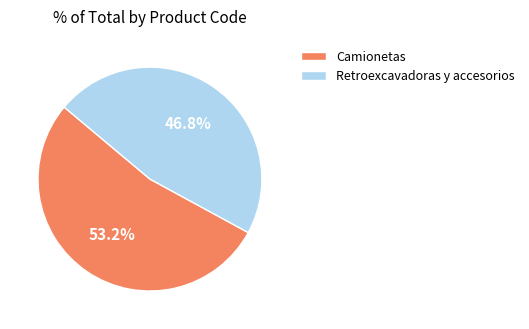

What percentage is the Retroexcavadoras y accesorios slice, to the nearest percent?

47%